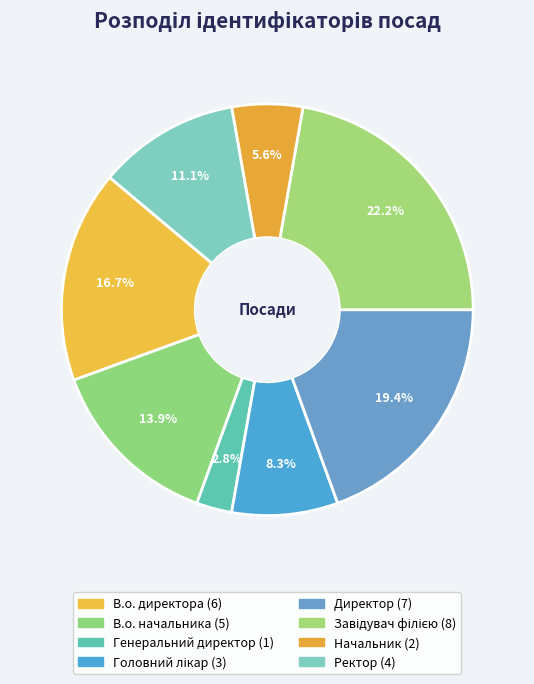

Which slice is the largest?

Завідувач філією